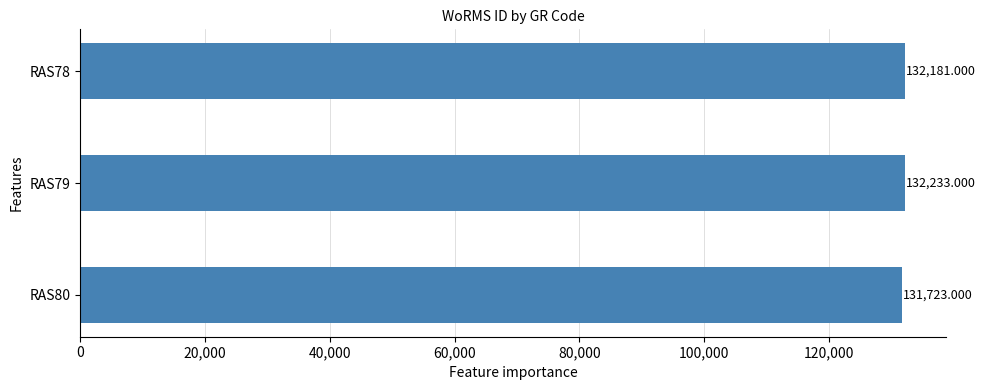

List the labels in order of value, largest first.

RAS79, RAS78, RAS80